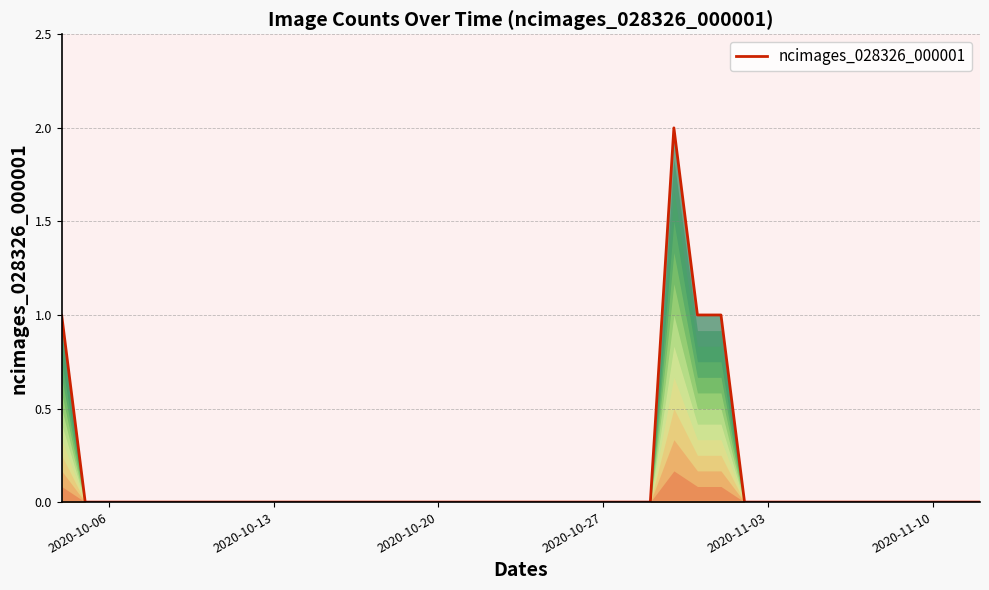

Is it true that the value at 2020-10-06 is -1?

False